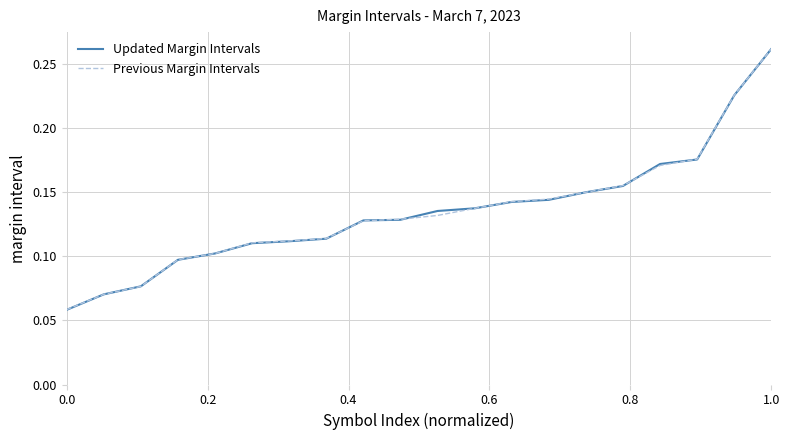

Which series has the widest spread of values?

Updated Margin Intervals